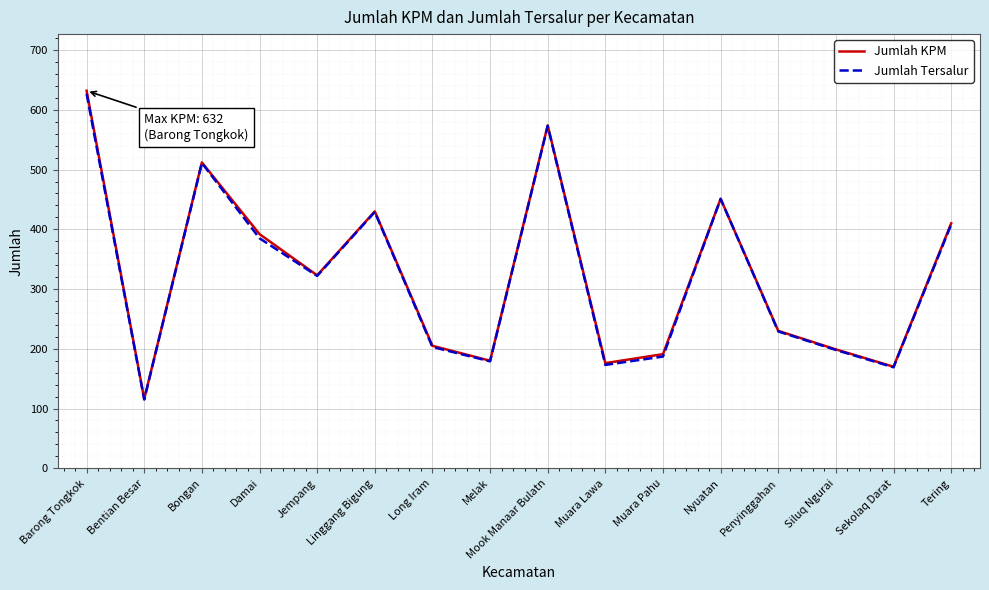

What is the sum of all Jumlah Tersalur values?

5159